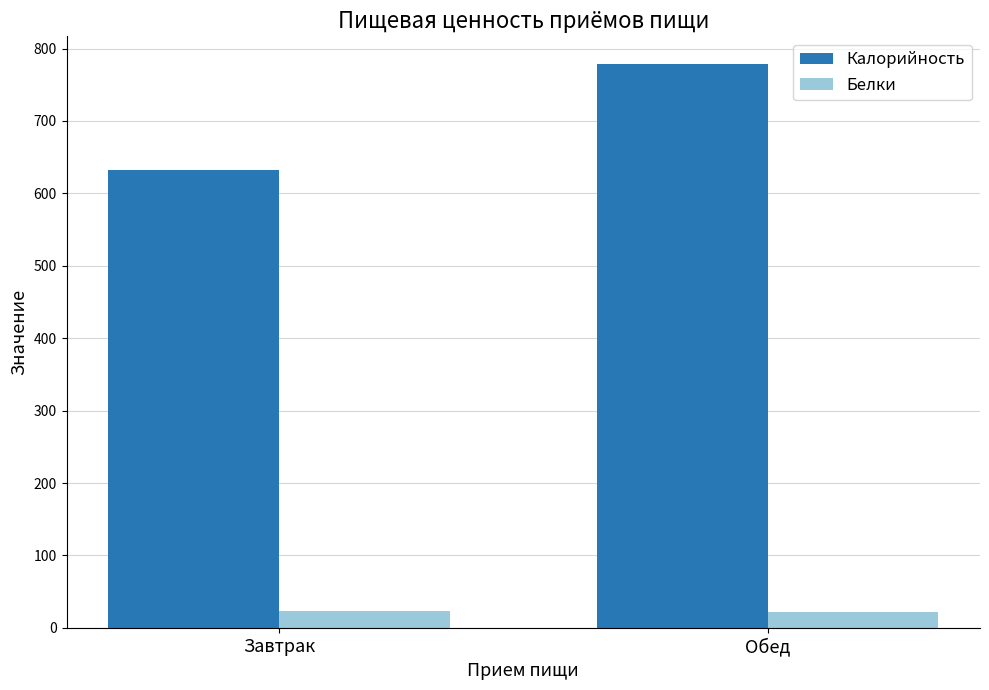

Which series has the widest spread of values?

Калорийность